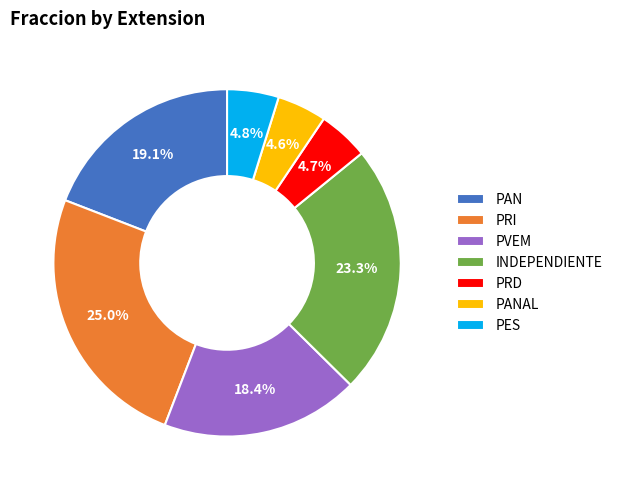

Is the sum of PES and PVEM greater than half?

No